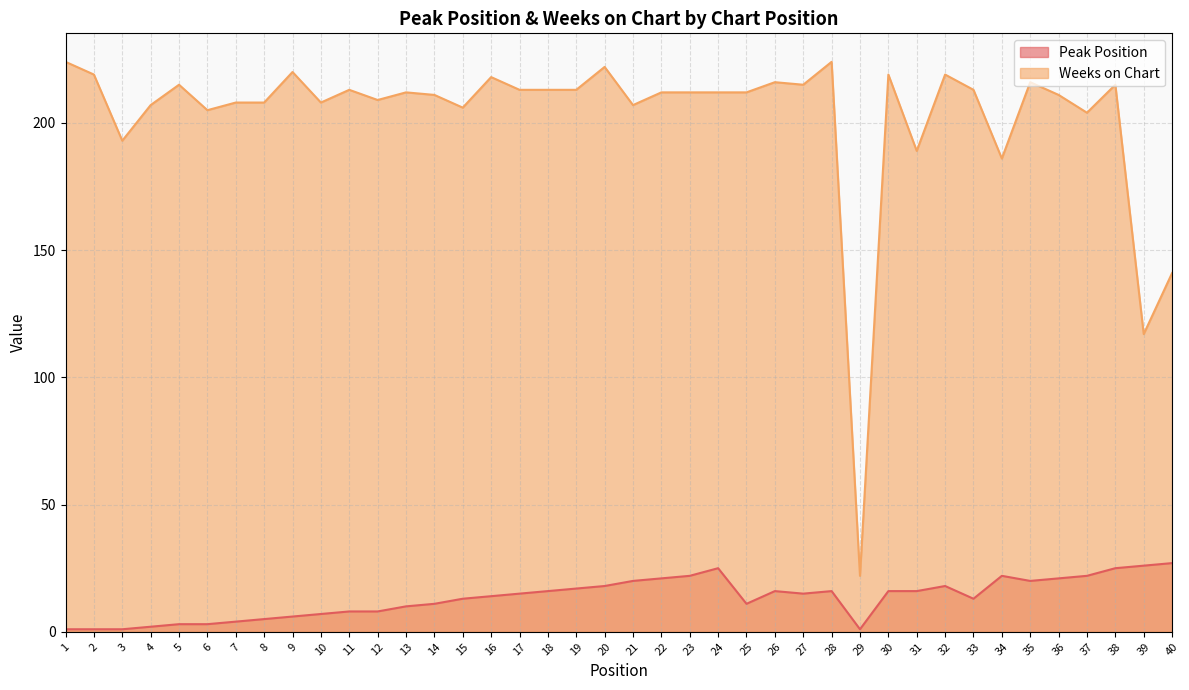

How many interior local peaks does the Weeks on Chart series have?

12